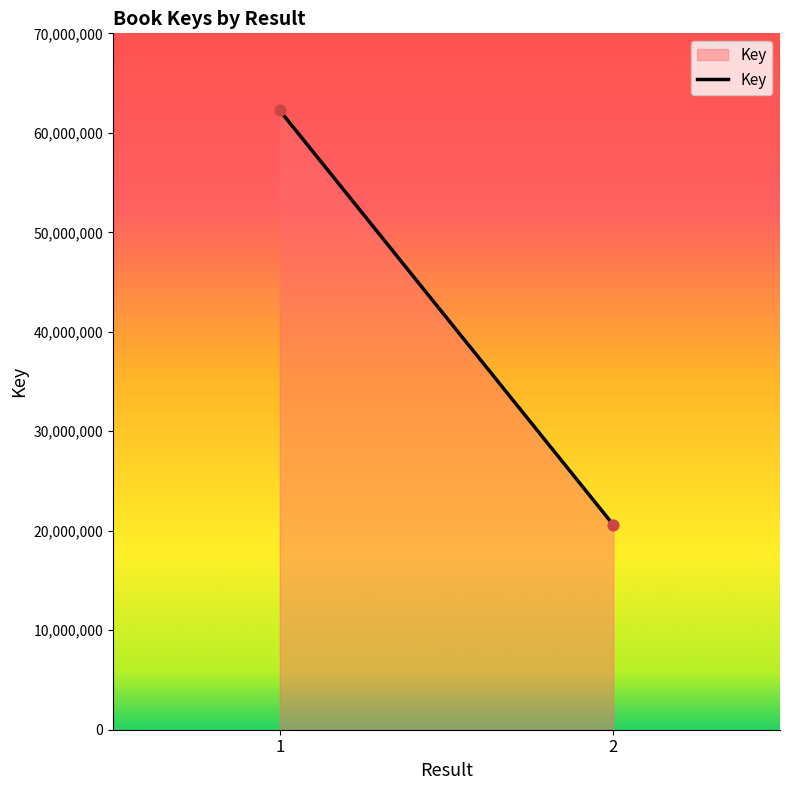

What is the range of Y values (max minus min)?

41645101